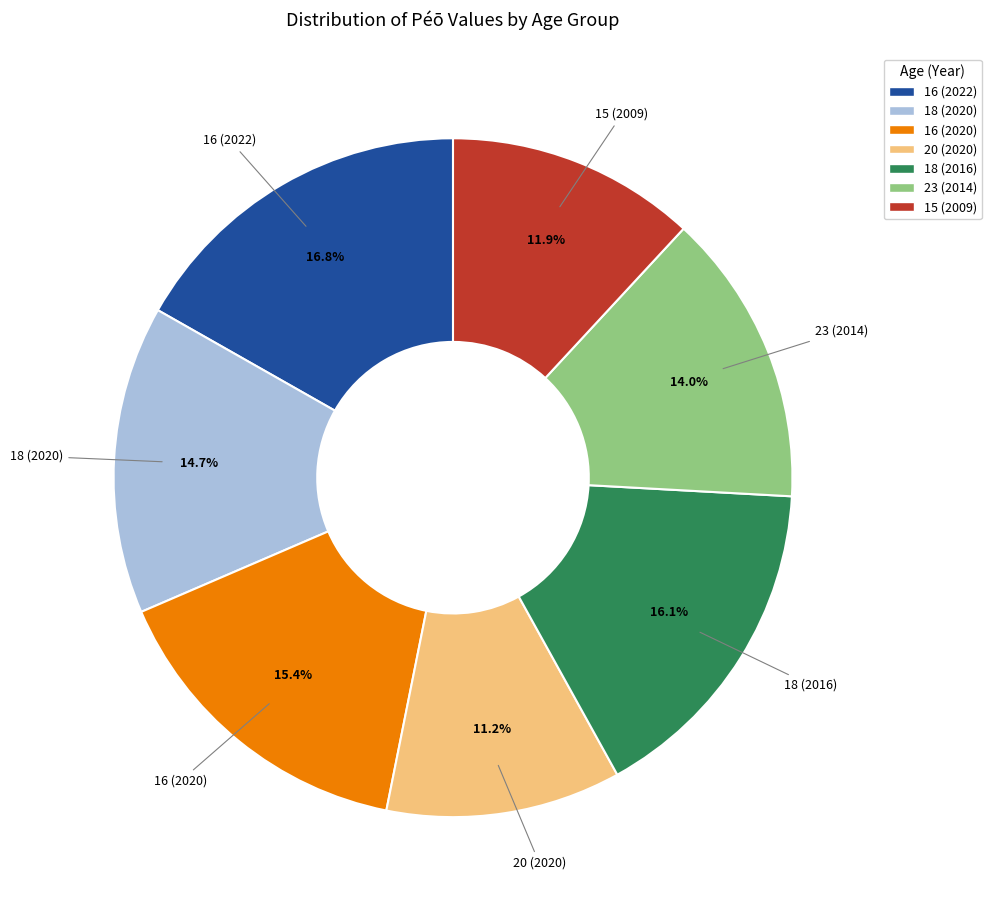

Combined, what portion of the pie is 20 (2020) and 15 (2009)?

23.1%